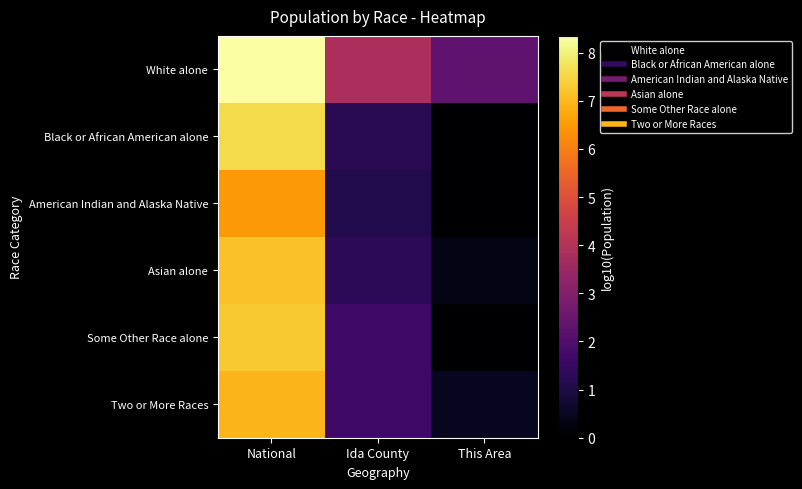

Reading left to right, extract all data points from this chart.

White alone: National=8.3	Ida County=3.8	This Area=2.3
Black or African American alone: National=7.6	Ida County=1.2	This Area=0.0
American Indian and Alaska Native: National=6.5	Ida County=1.1	This Area=0.0
Asian alone: National=7.2	Ida County=1.3	This Area=0.3
Some Other Race alone: National=7.3	Ida County=1.6	This Area=0.0
Two or More Races: National=7.0	Ida County=1.6	This Area=0.5